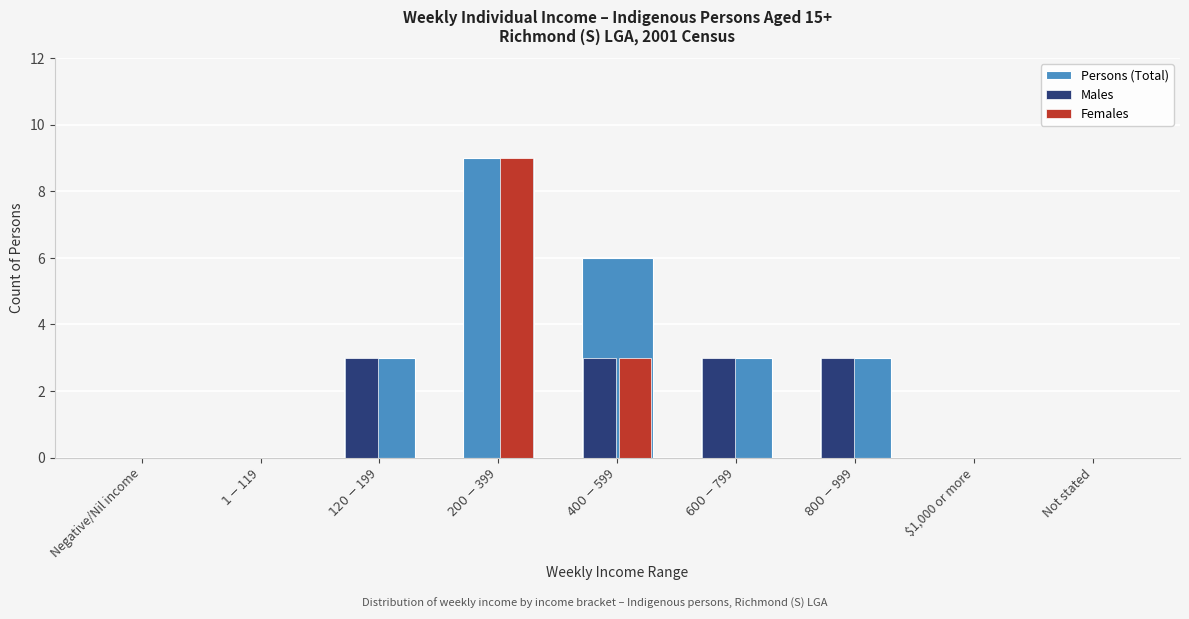

What is the maximum value shown in the chart?

9